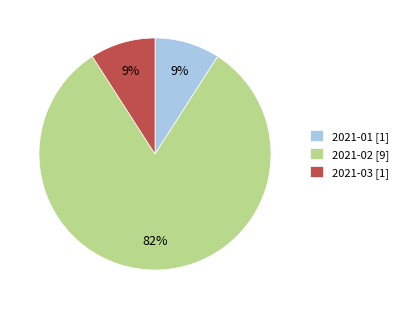

What percentage is the 2021-01 slice, to the nearest percent?

9%